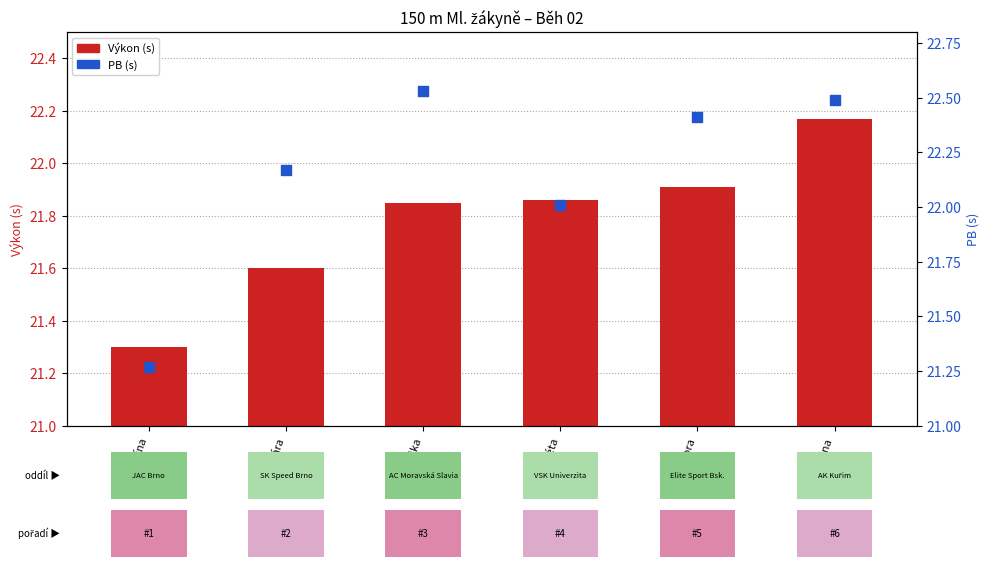

At which category is the sum across all series the highest?

Kateřina